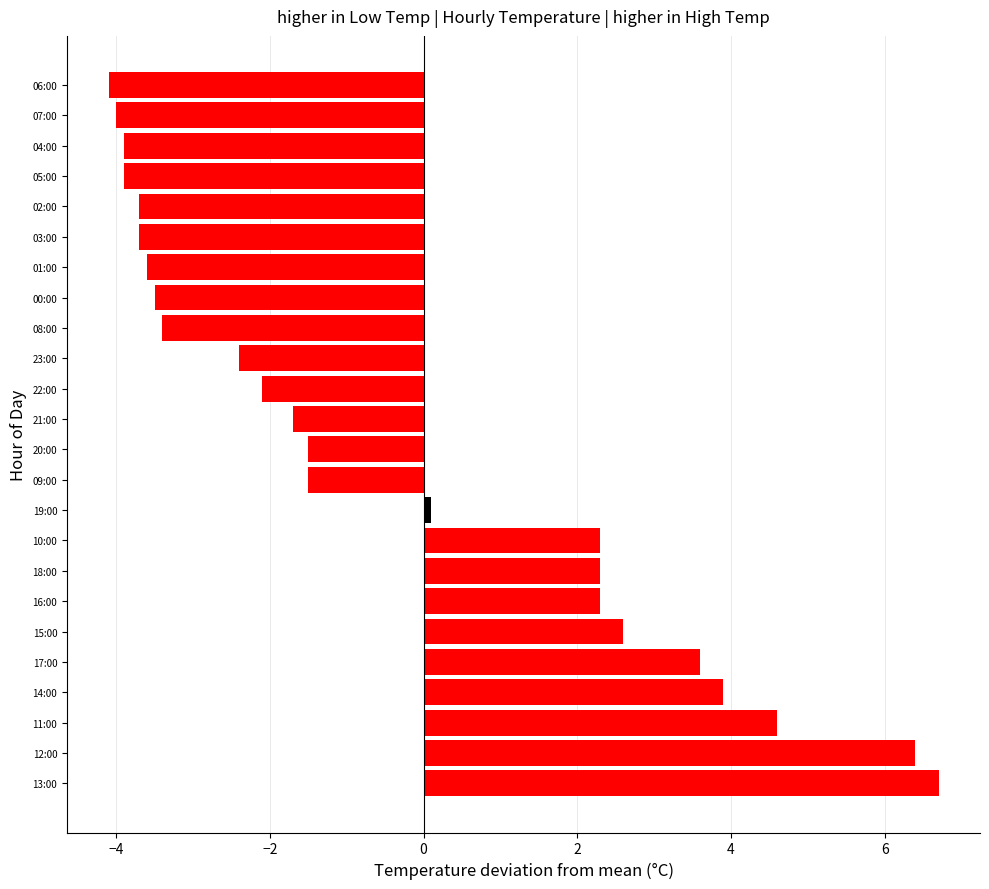

How many bars are there in total?

24